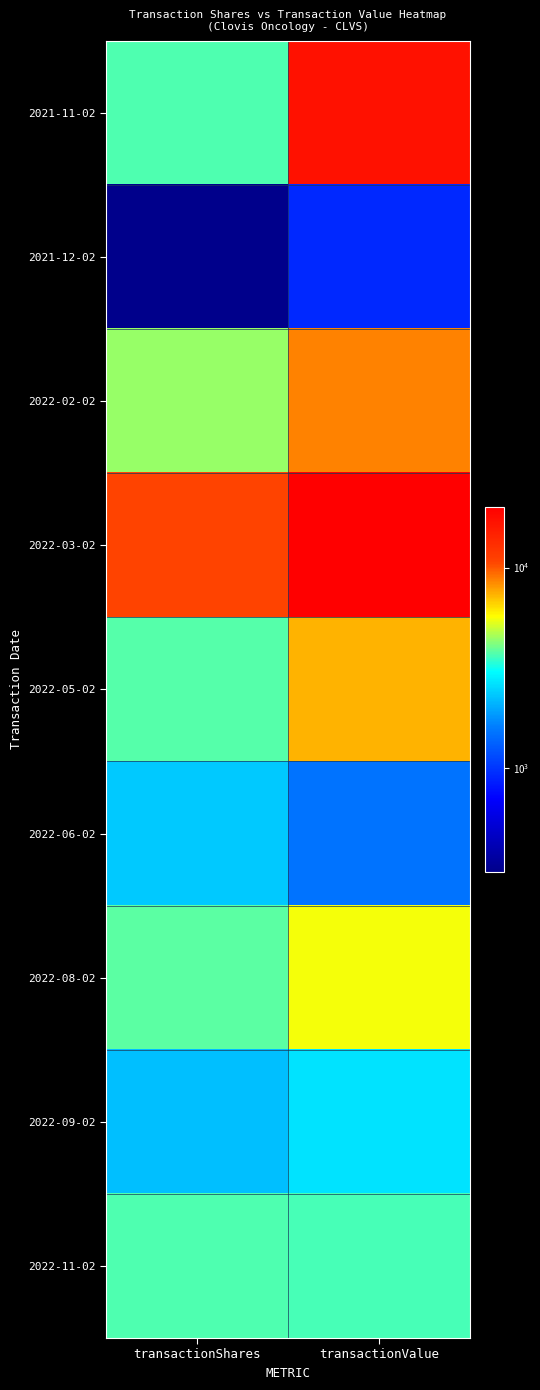

Reading left to right, extract all data points from this chart.

2021-11-02: transactionShares=3696	transactionValue=16817
2021-12-02: transactionShares=304	transactionValue=912
2022-02-02: transactionShares=4442	transactionValue=8616
2022-03-02: transactionShares=10770	transactionValue=20097
2022-05-02: transactionShares=3733	transactionValue=7353
2022-06-02: transactionShares=2327	transactionValue=1495
2022-08-02: transactionShares=3802	transactionValue=5555
2022-09-02: transactionShares=2234	transactionValue=2681
2022-11-02: transactionShares=3681	transactionValue=3618